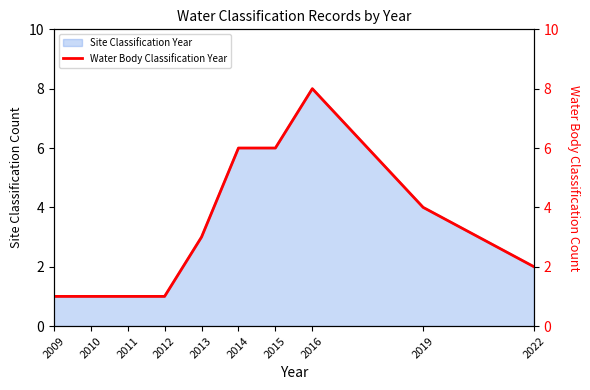

Where does the data first go above 3?

2014